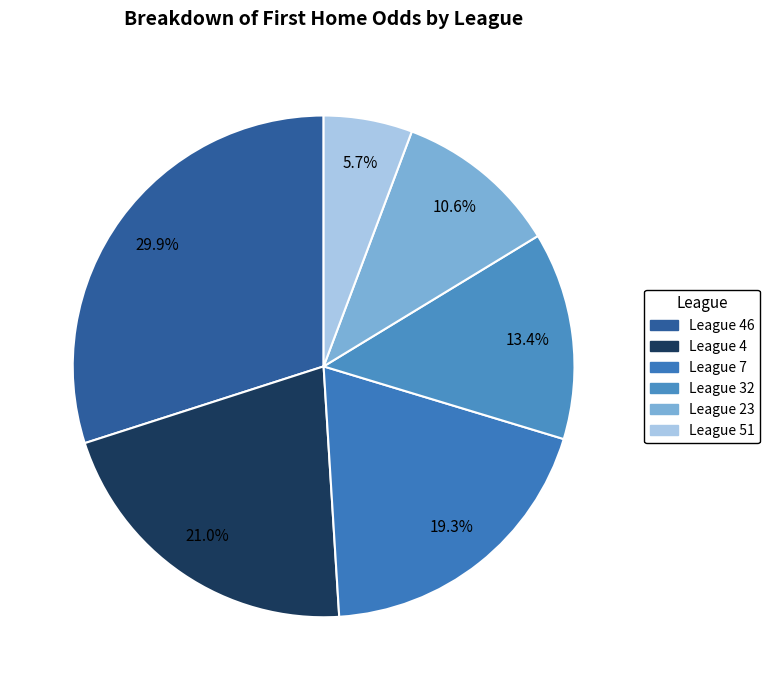

How many segments does this pie chart have?

6